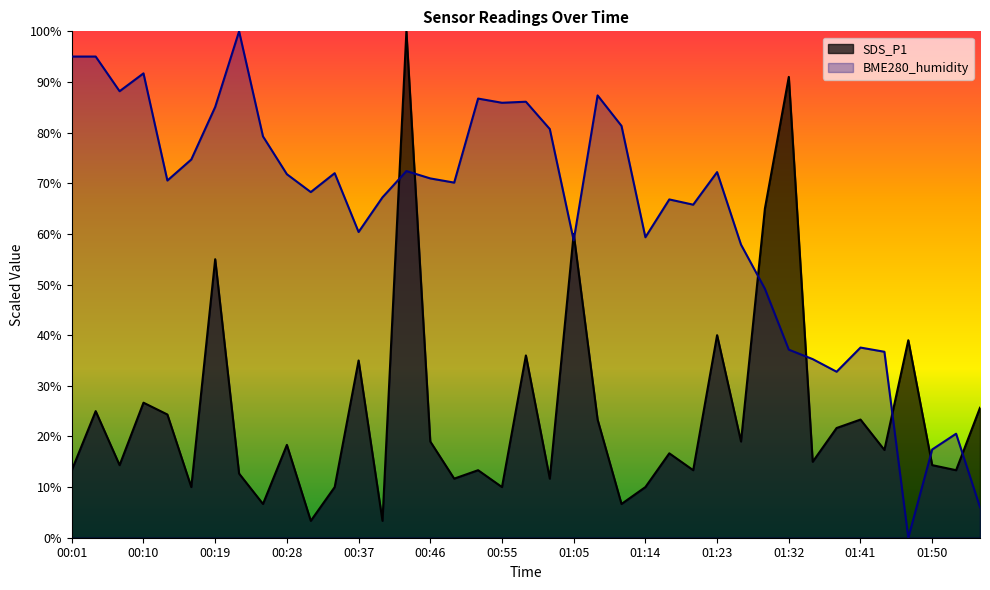

What is the label of the 36th point from the left?

01:47